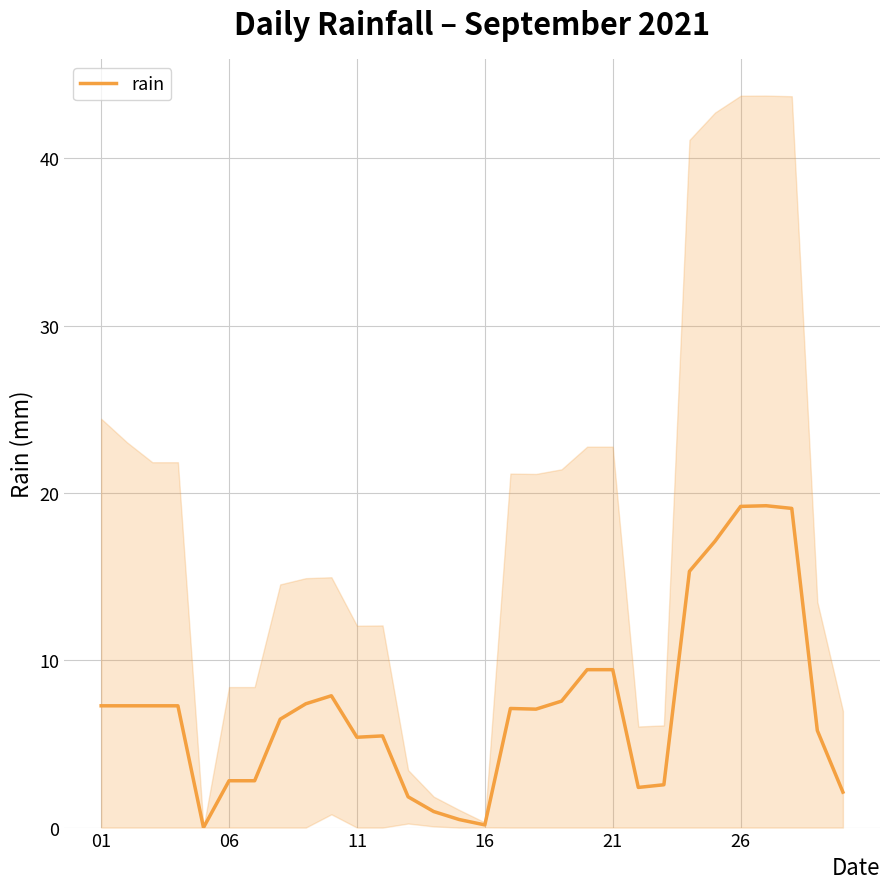

What is the difference between the second highest and minimum values?

19.2